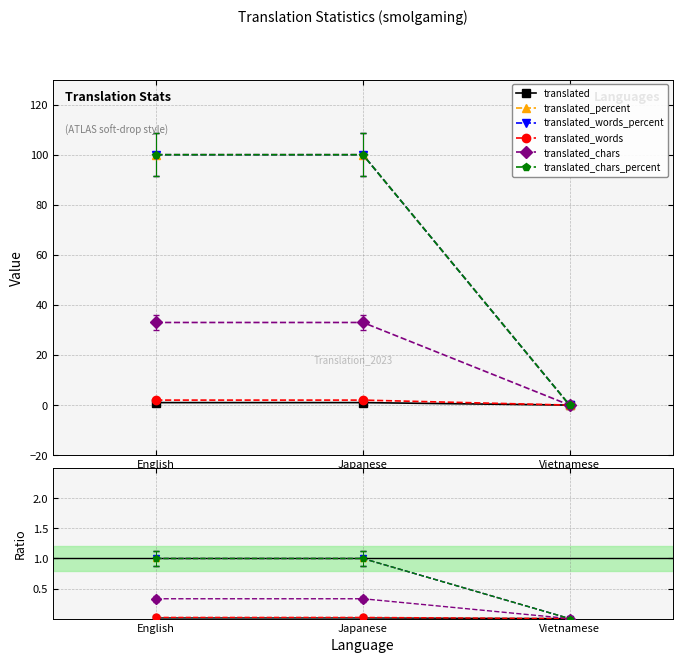

Which series has the largest range (max minus min)?

translated_percent